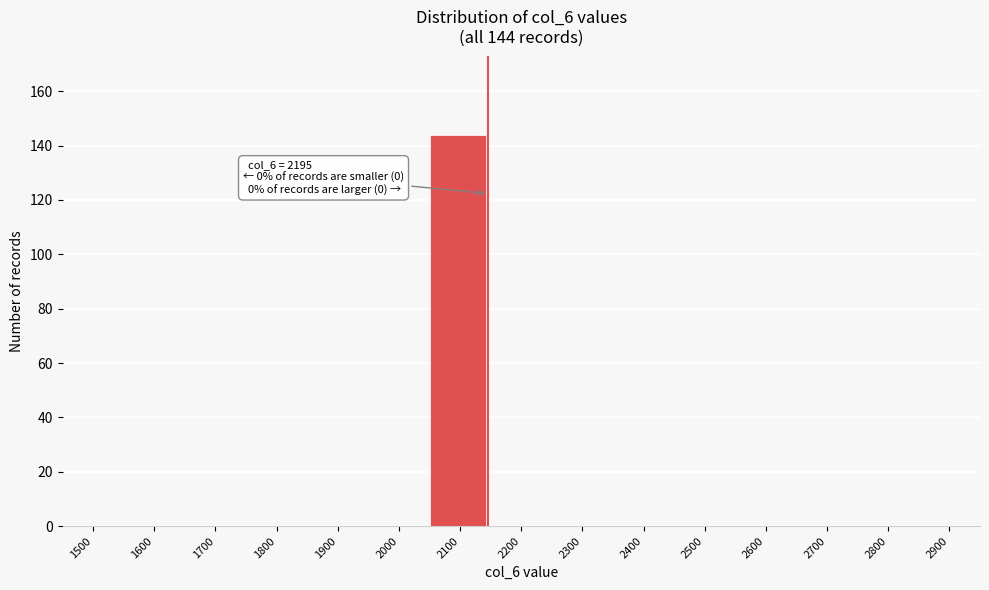

Reading left to right, list all the values displayed in this chart.

1500=0	1600=0	1700=0	1800=0	1900=0	2000=0	2100=144	2200=0	2300=0	2400=0	2500=0	2600=0	2700=0	2800=0	2900=0